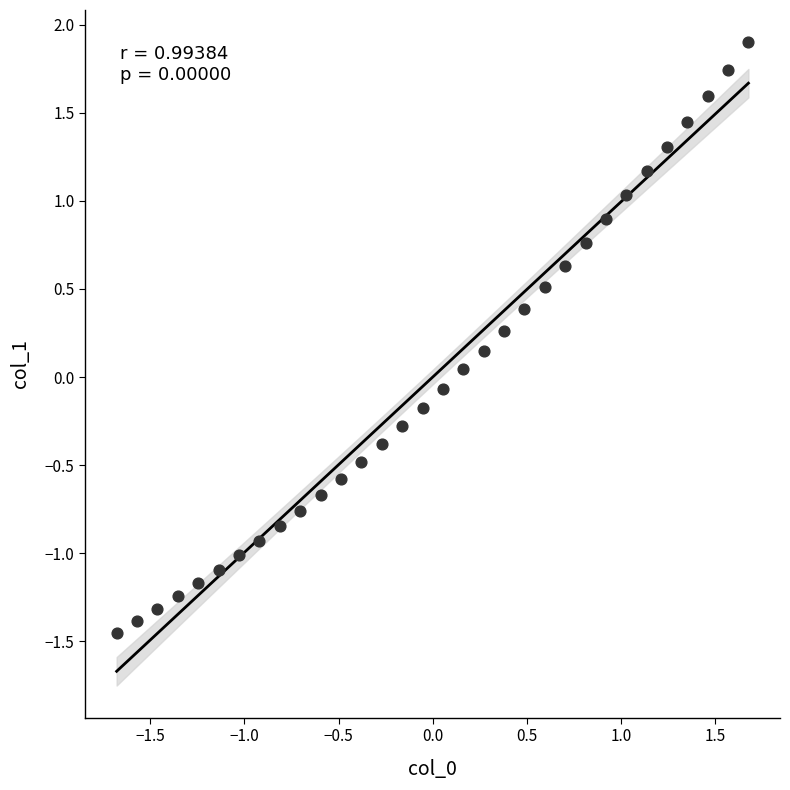

What is the range of Y values (max minus min)?

3.4